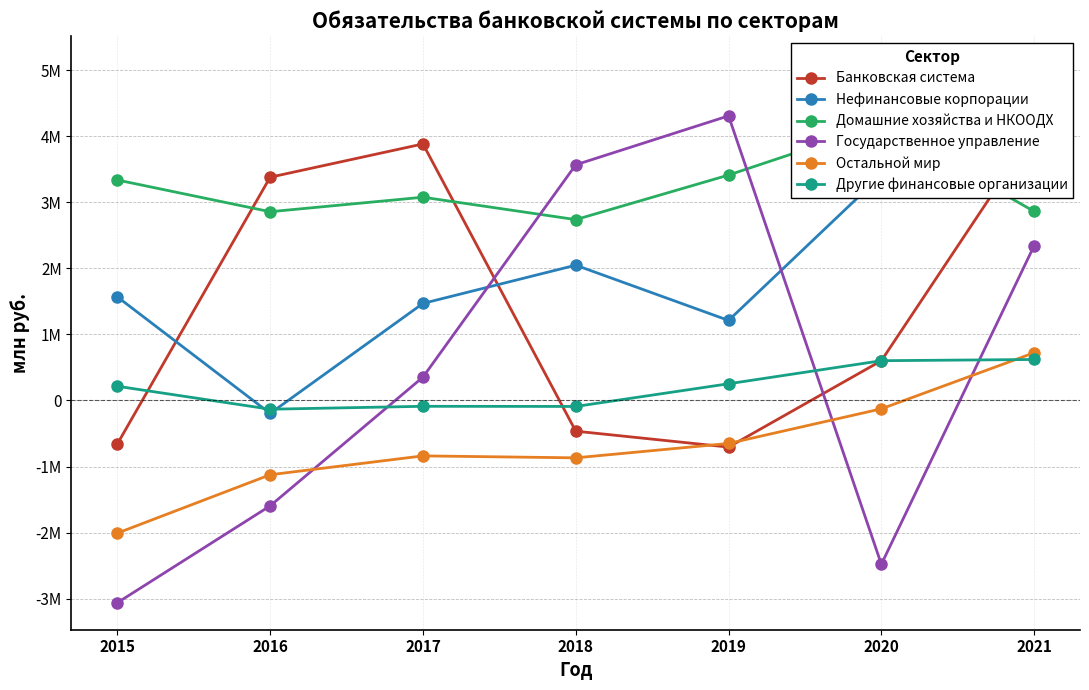

True or false: Другие финансовые организации and Остальной мир cross at least once.

True